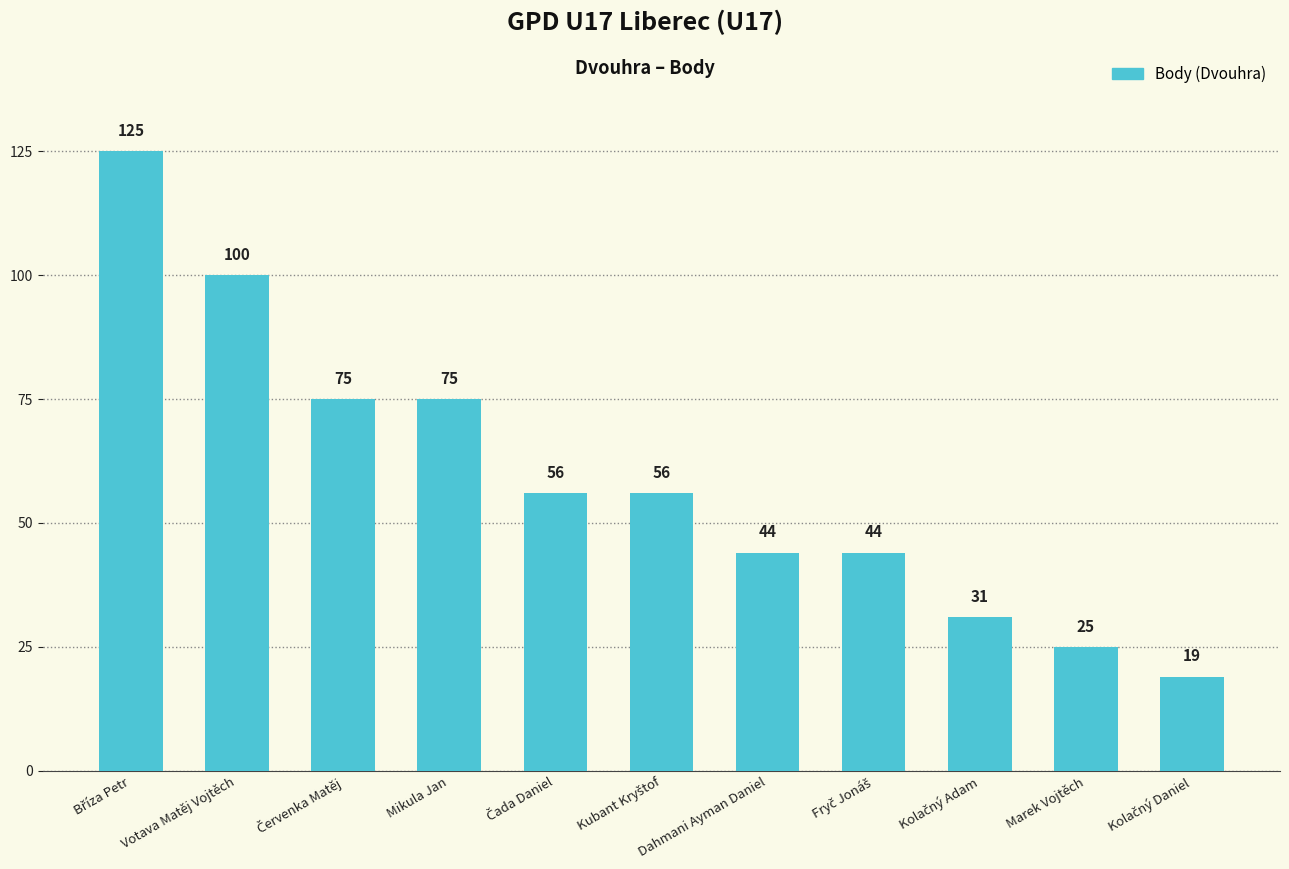

Is it true that the value at Marek Vojtěch is 25?

True